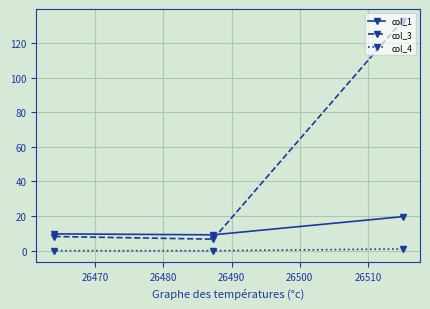

Which series has the widest spread of values?

col_3